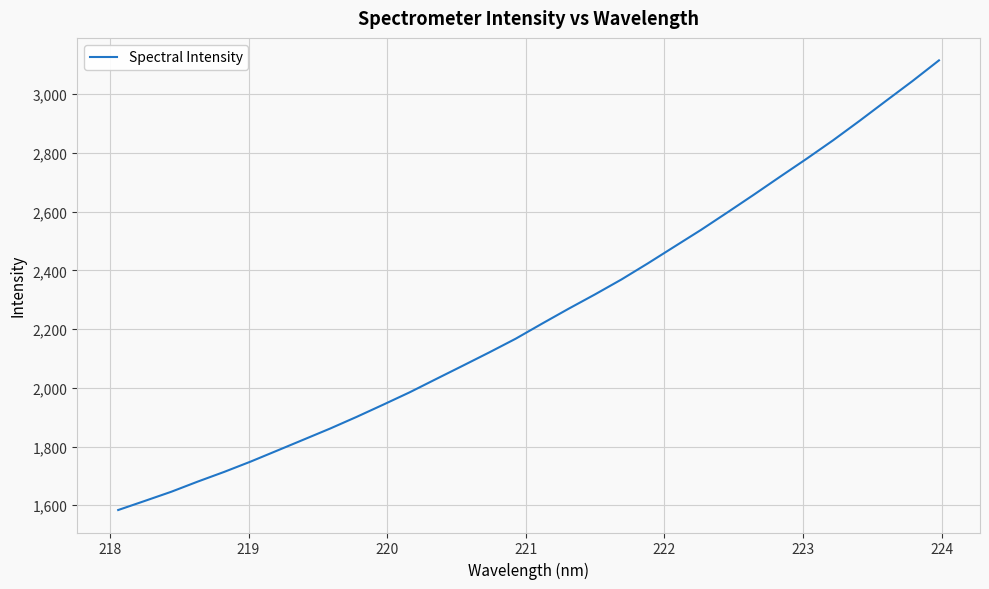

What is the difference between the maximum and minimum values?

1531.3